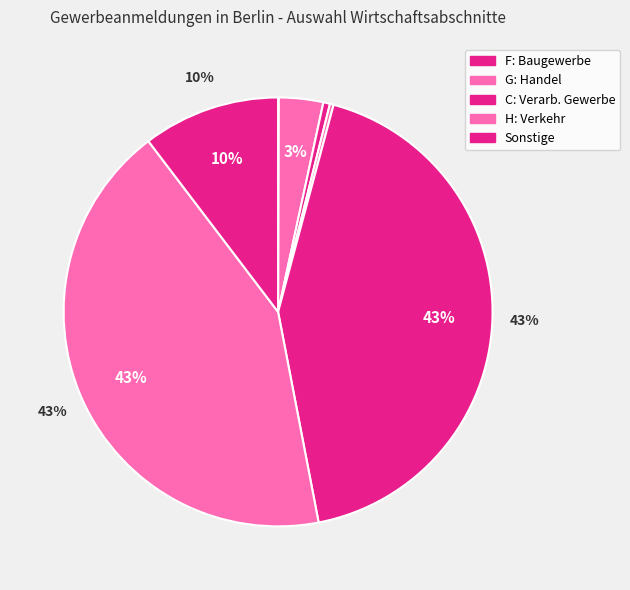

How many slices are in this pie chart?

7